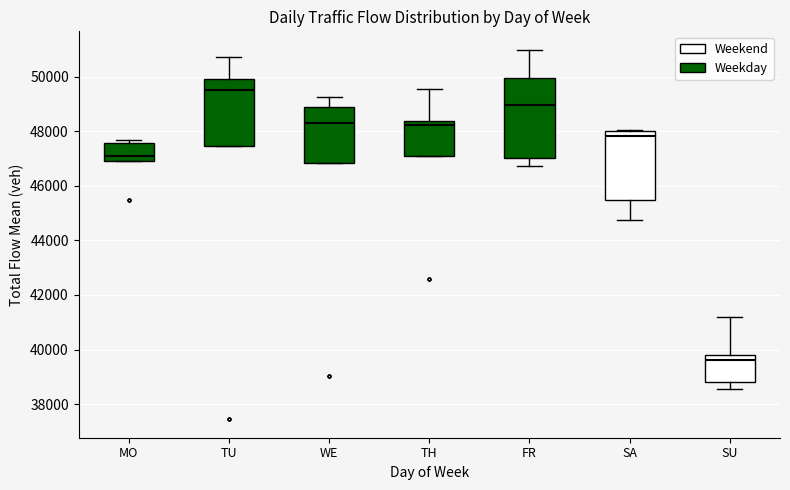

Which box has the lowest median line?

SU